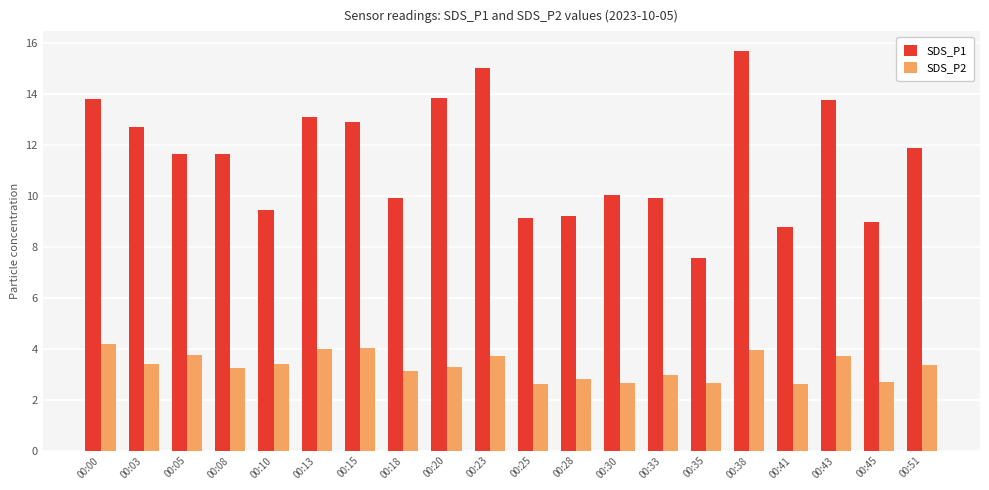

True or false: SDS_P1 has a value of 17.8 at 00:05.

False